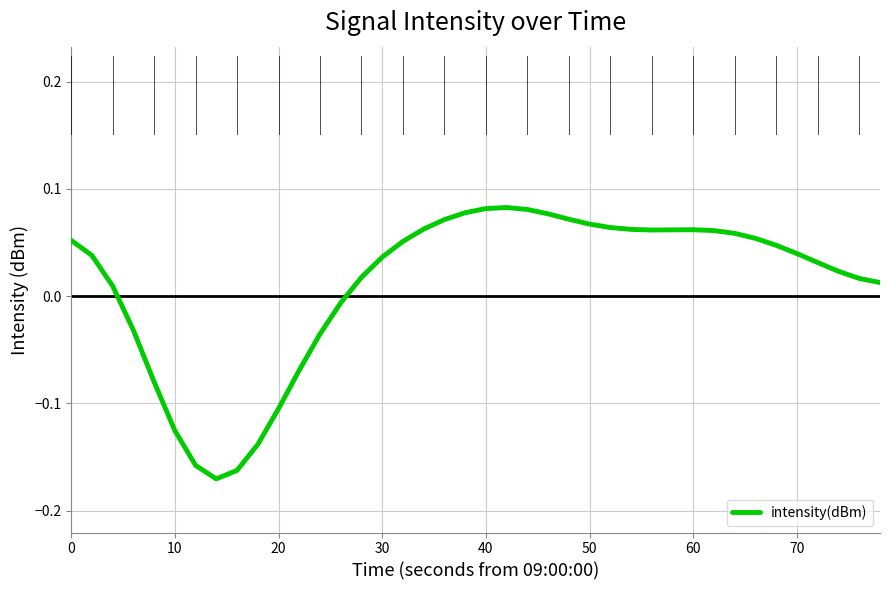

What is the difference between the maximum and minimum values?

0.3